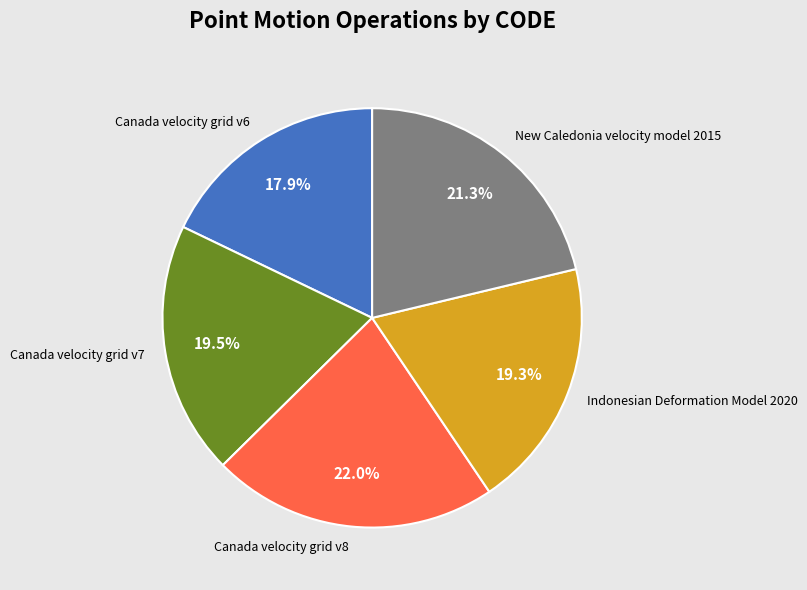

Which has a higher value, New Caledonia velocity model 2015 or Canada velocity grid v7?

New Caledonia velocity model 2015